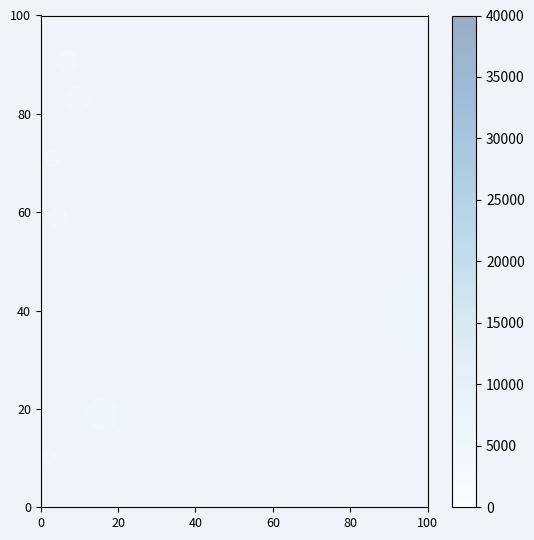

What is the range of X values (max minus min)?

100.0